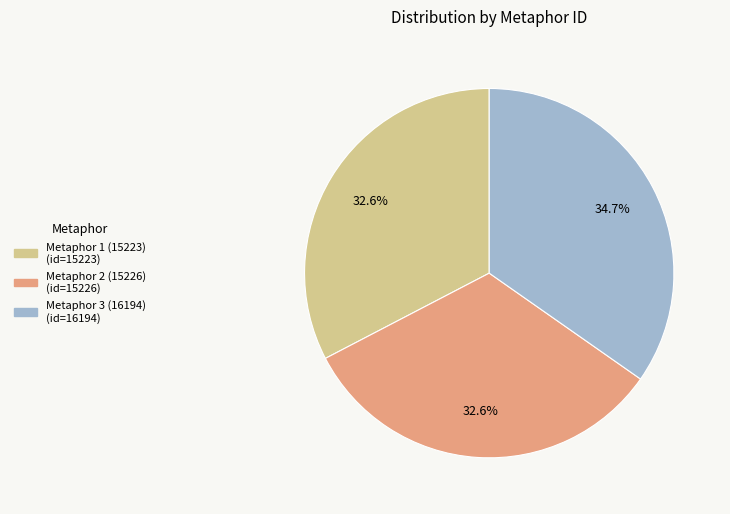

Is there a majority slice in this chart?

No